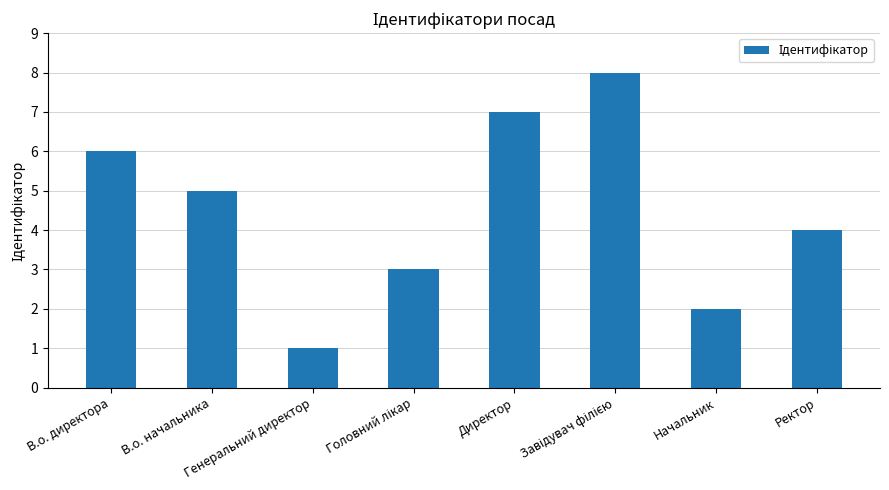

What is the maximum value shown in the chart?

8